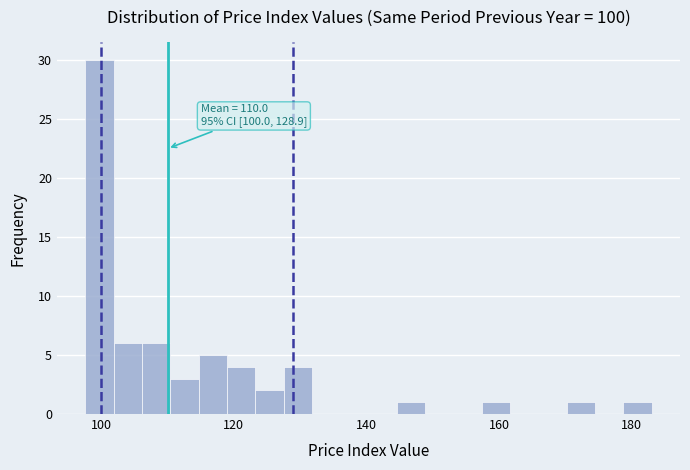

Read against the x-axis, roughly where is the centre of the tallest bar?

100